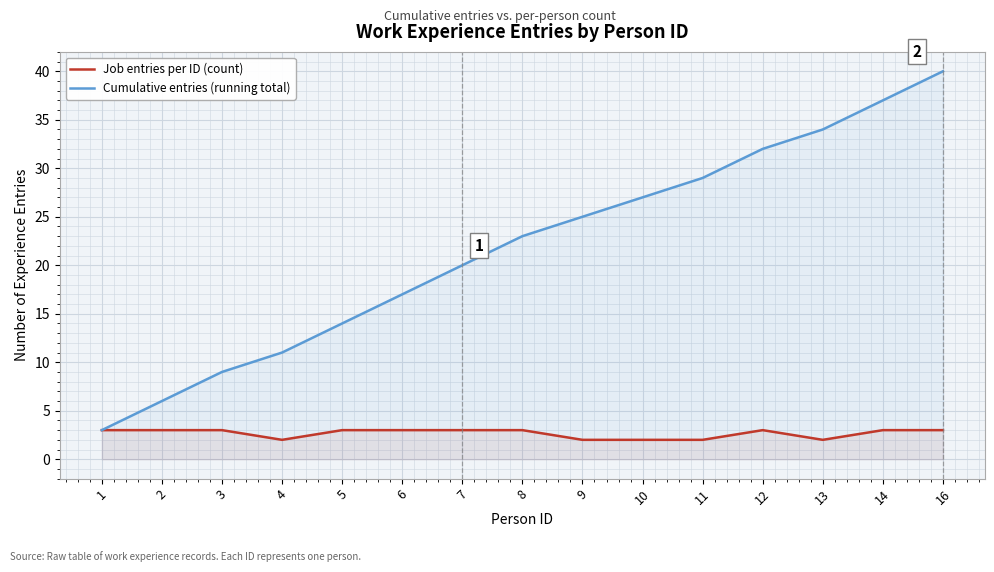

Reading left to right, extract all data points from this chart.

Job entries per ID (count): 1=3	2=3	3=3	4=2	5=3	6=3	7=3	8=3	9=2	10=2	11=2	12=3	13=2	14=3	16=3
Cumulative entries (running total): 1=3	2=6	3=9	4=11	5=14	6=17	7=20	8=23	9=25	10=27	11=29	12=32	13=34	14=37	16=40